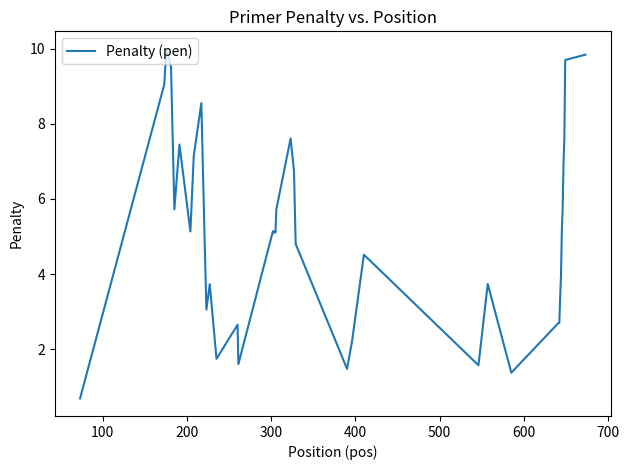

What is the difference between the maximum and minimum values?

9.3